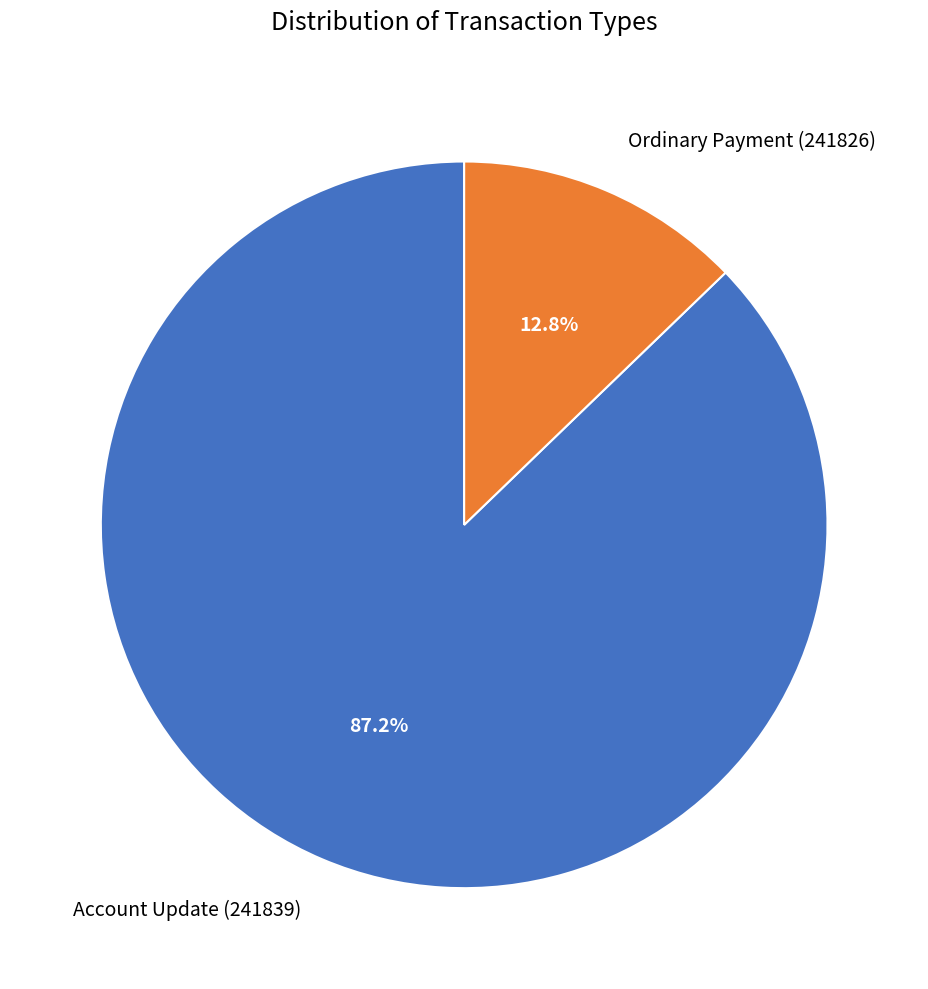

Between Account Update (241839) and Ordinary Payment (241826), which is larger?

Account Update (241839)